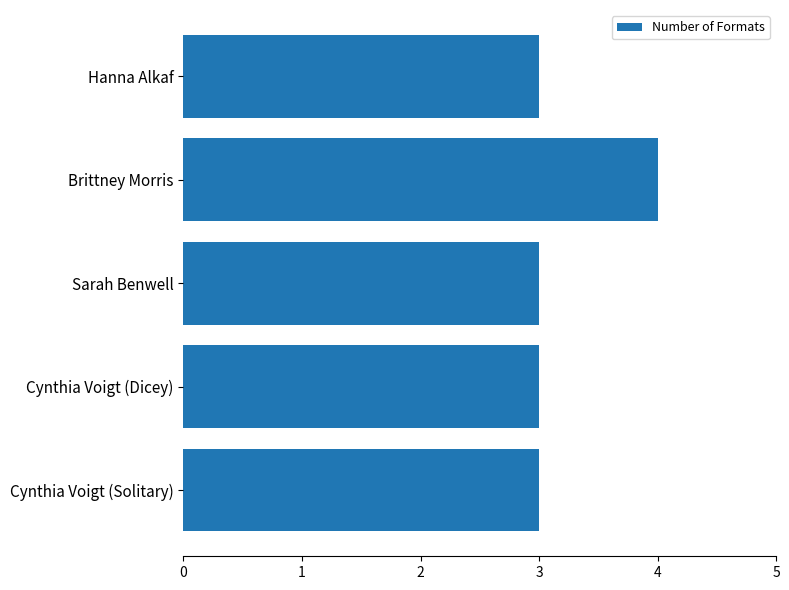

Reading bottom to top, what are all the values shown in this chart?

3	3	3	4	3